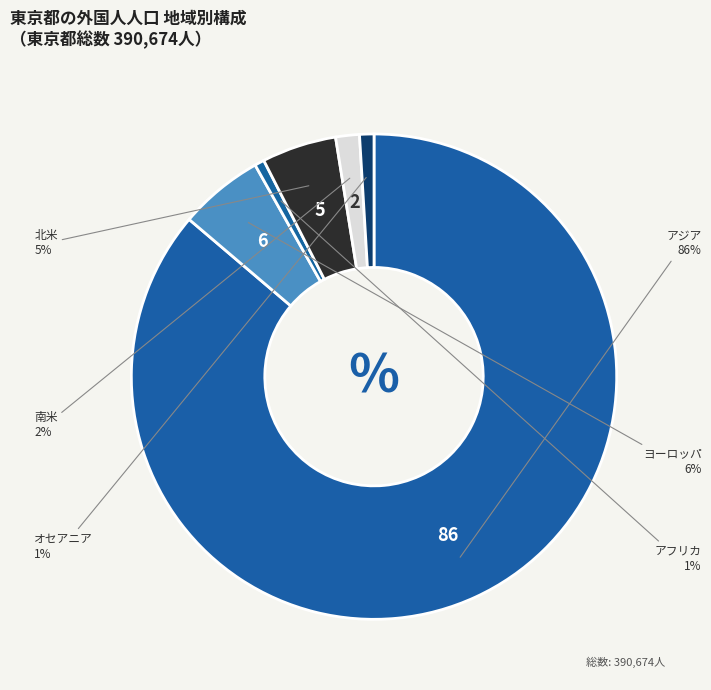

Combined, do 南米 and アジア account for over 50%?

Yes